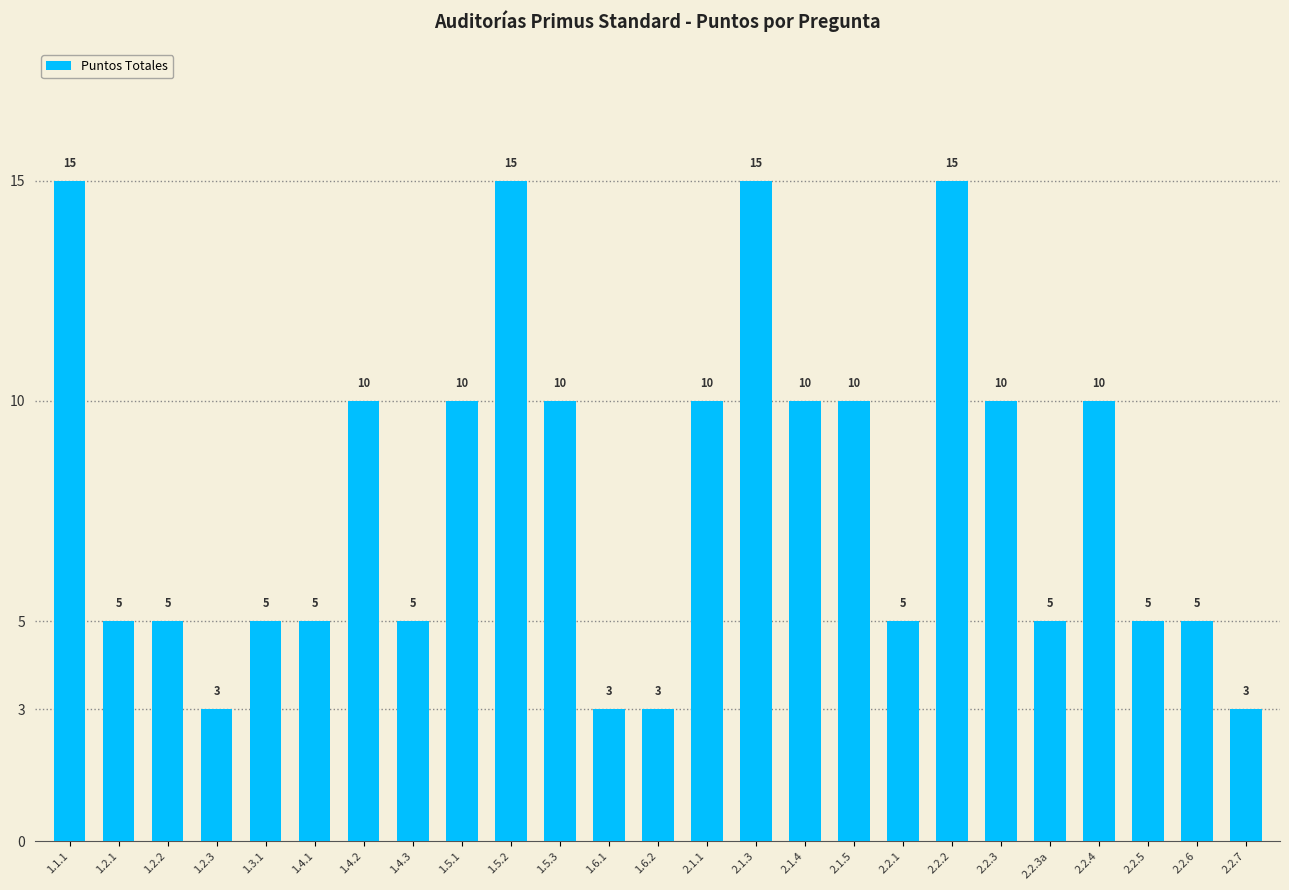

How many values are between 5 and 10?

17